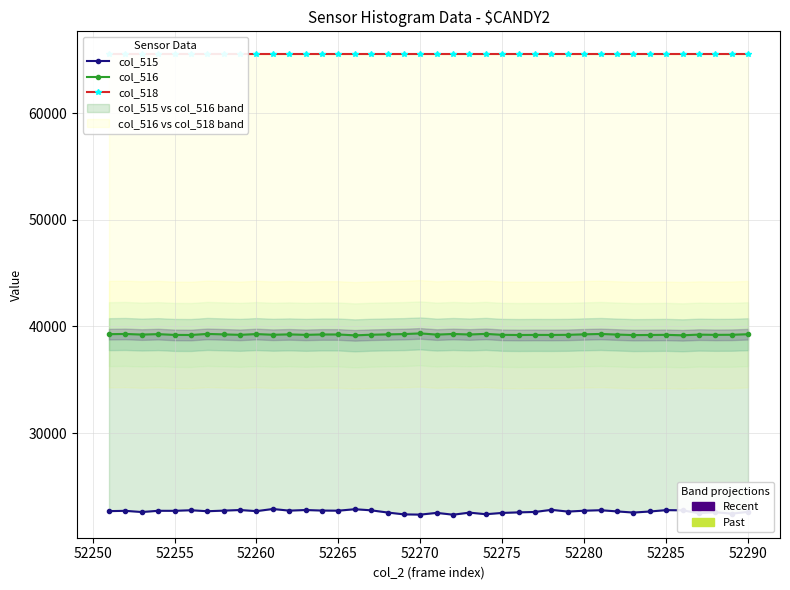

How many interior local peaks does the col_516 series have?

13